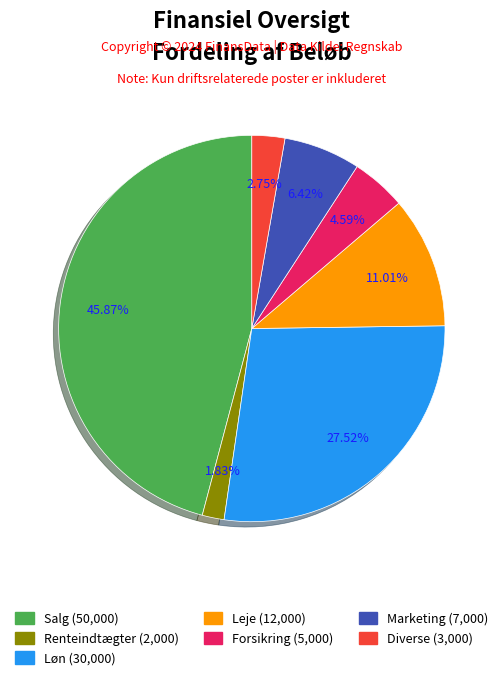

How many slices are in this pie chart?

7